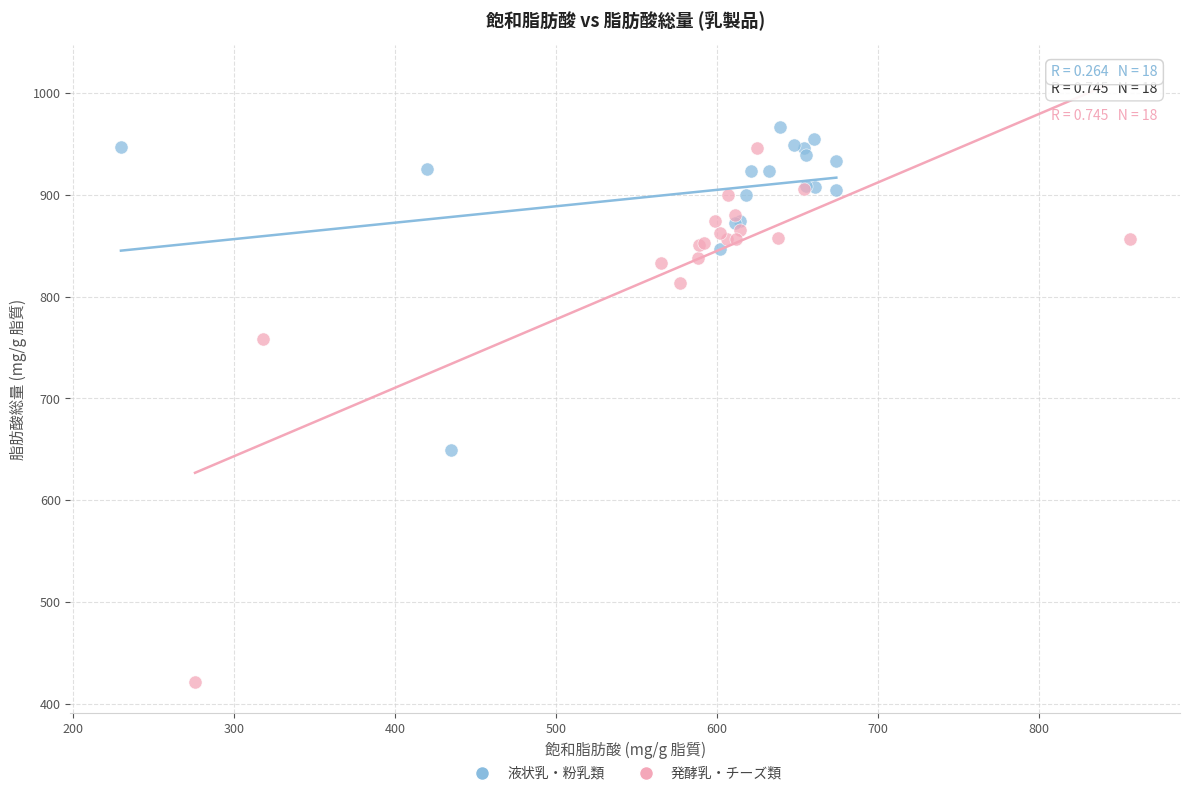

Which series contains the lowest Y value?

発酵乳・チーズ類